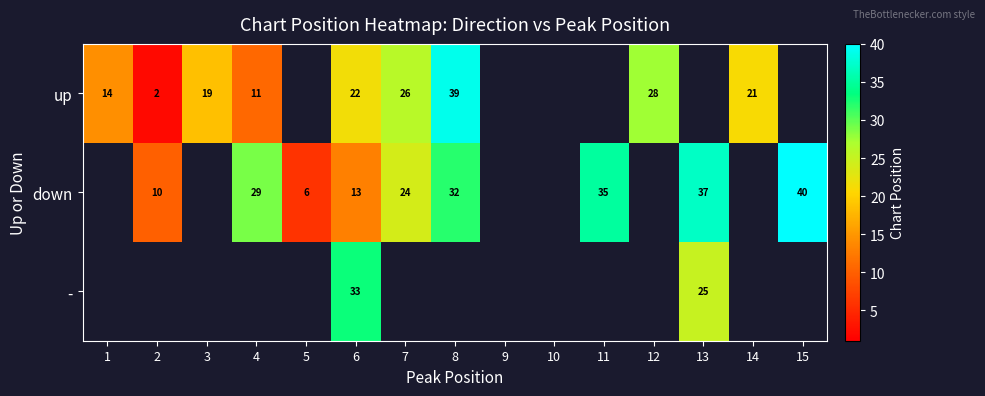

Rank the series at 6 from lowest to highest value.

down, up, -